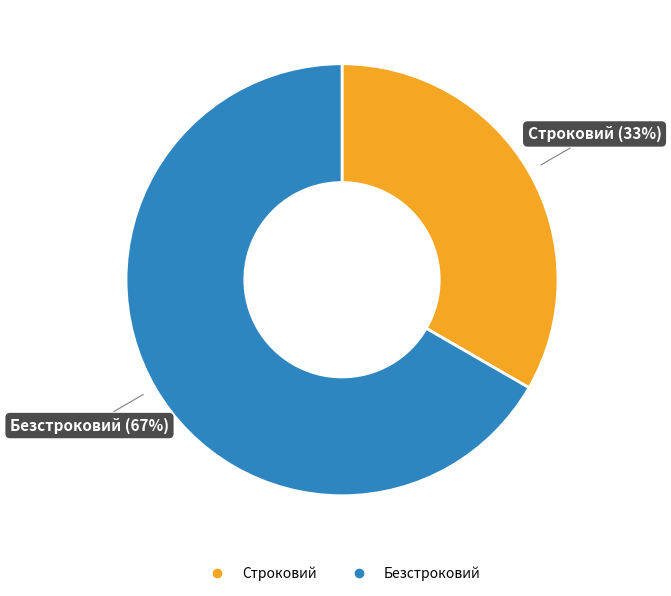

Count the number of slices in the pie.

2